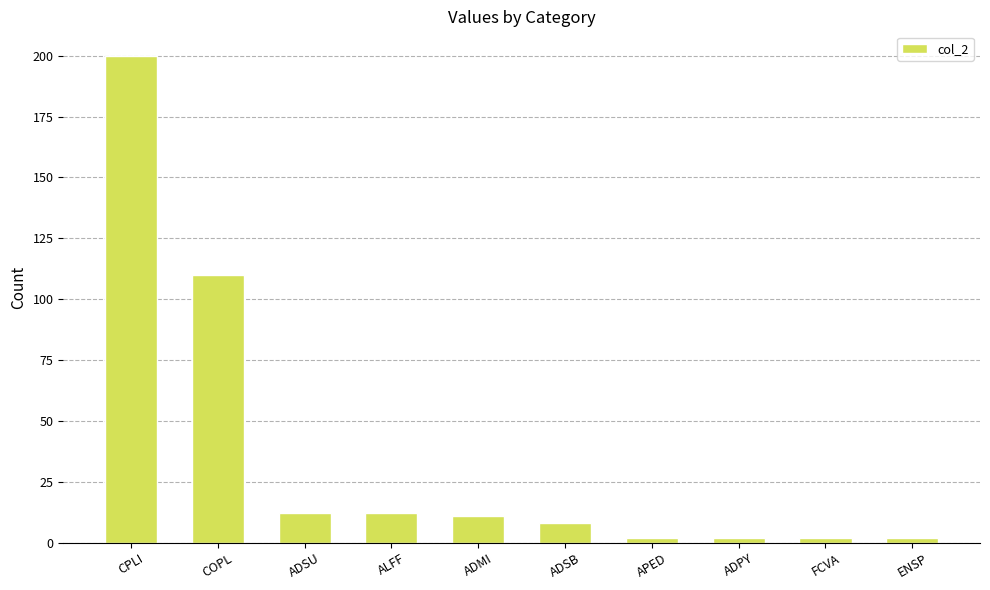

At which label does the data first exceed 11?

CPLI